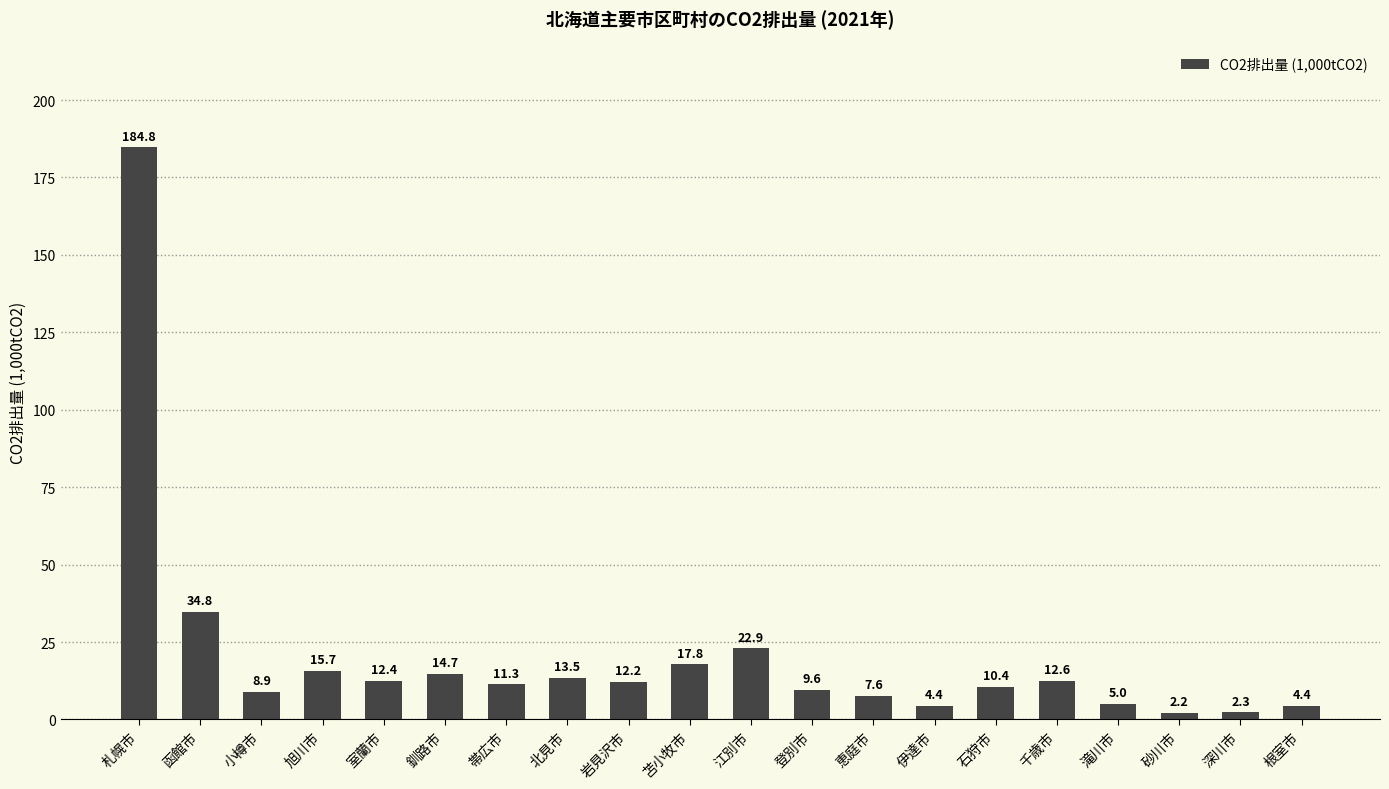

What is the greatest value displayed?

184.8